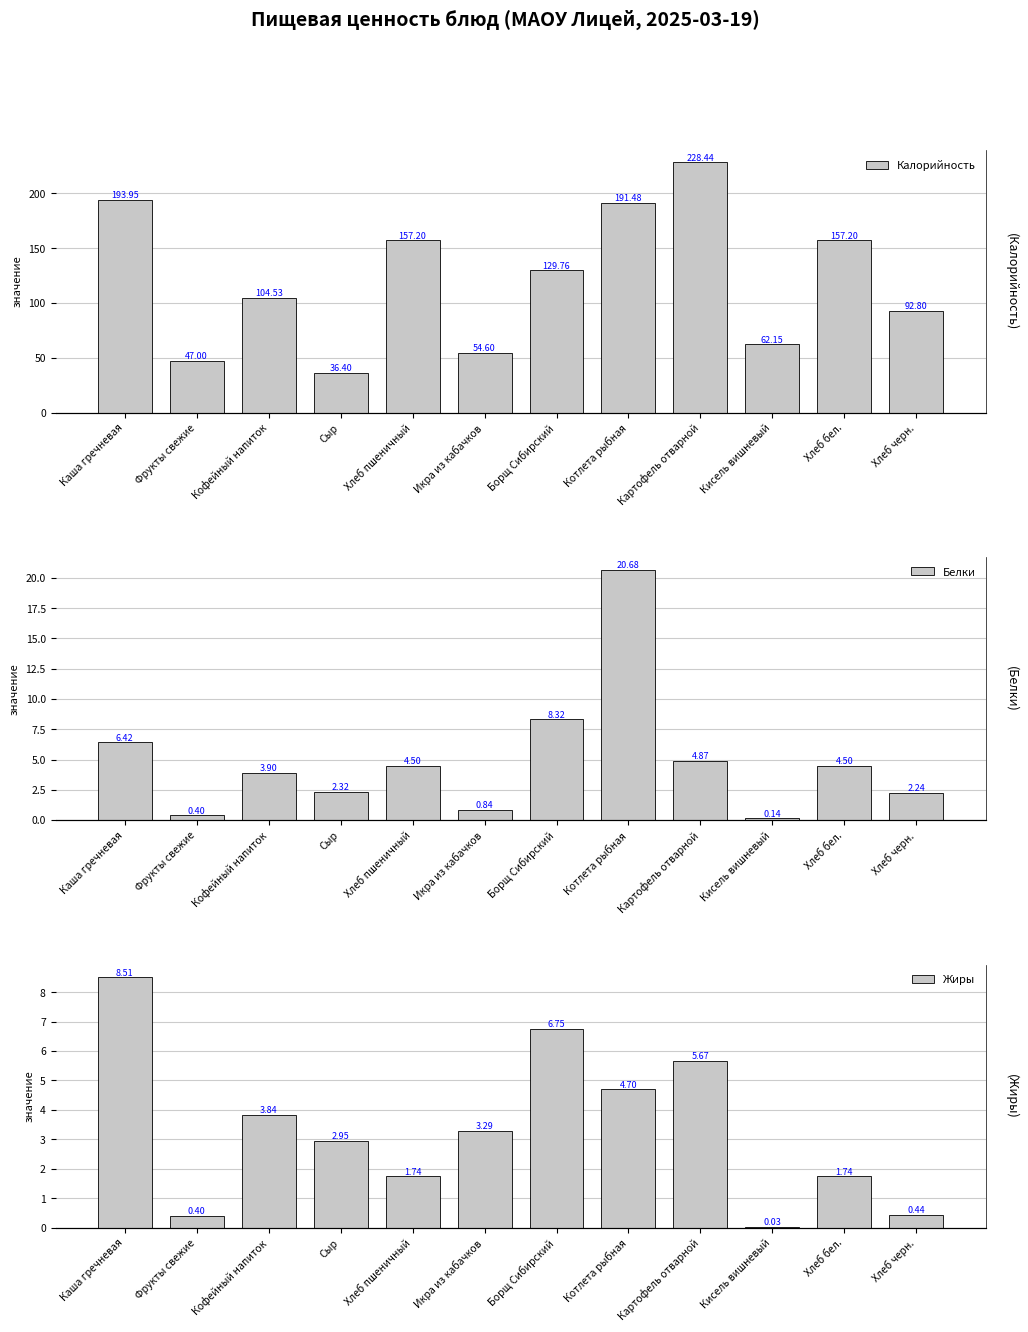

How many values in the Калорийность series exceed 129?

6